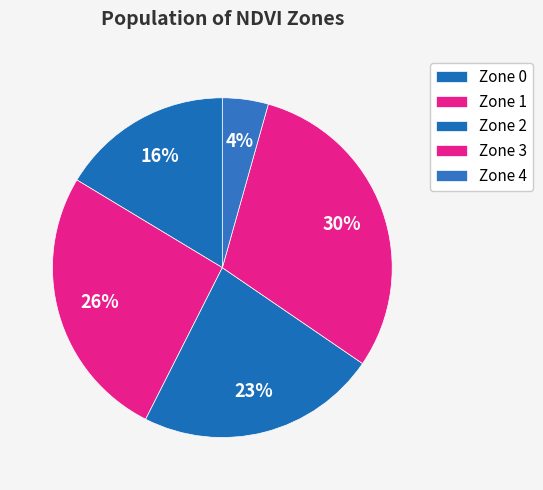

To the nearest percent, what portion does Zone 2 represent?

23%